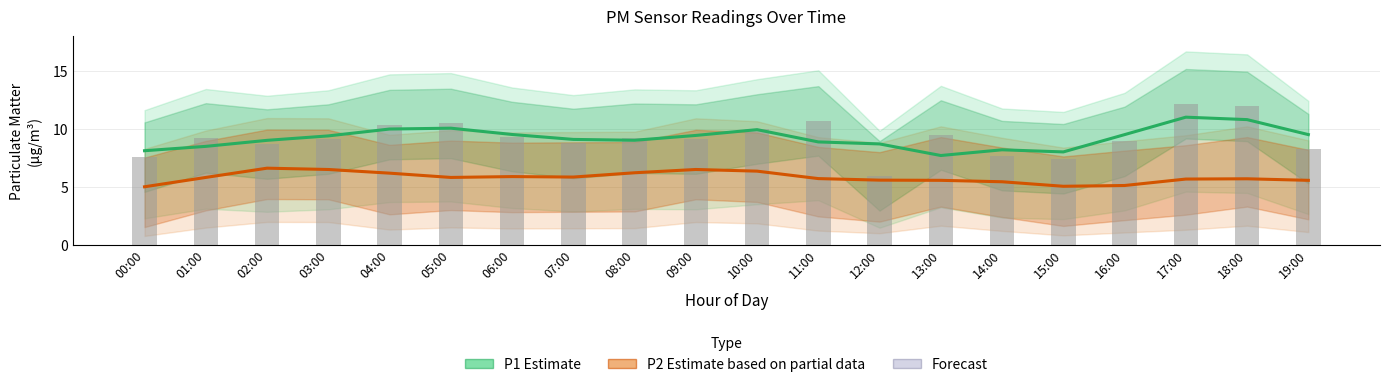

True or false: P1 (PM10 estimate) has a value of 7.7 at 13:00.

True